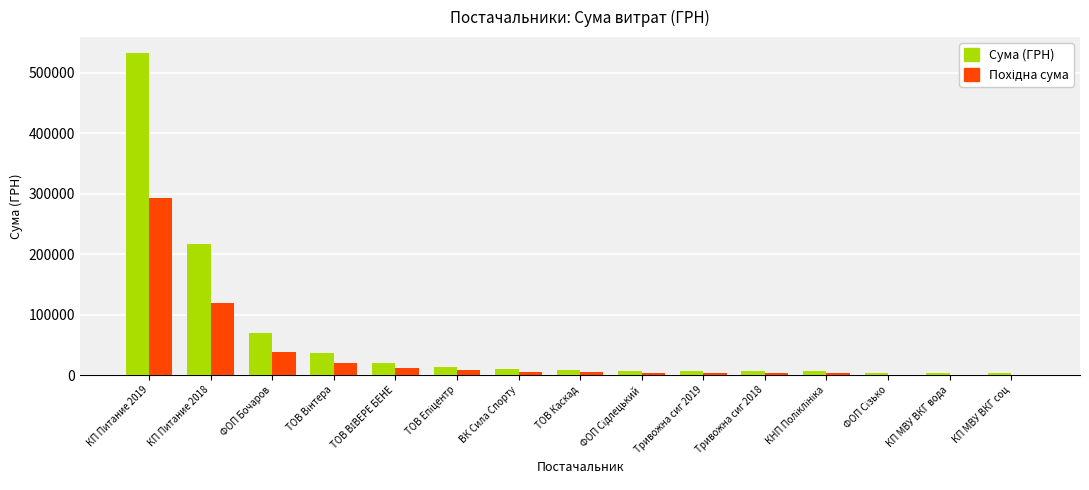

Between КП Питание 2019 and ФОП Бочаров, which series saw the biggest shift?

Сума (ГРН)